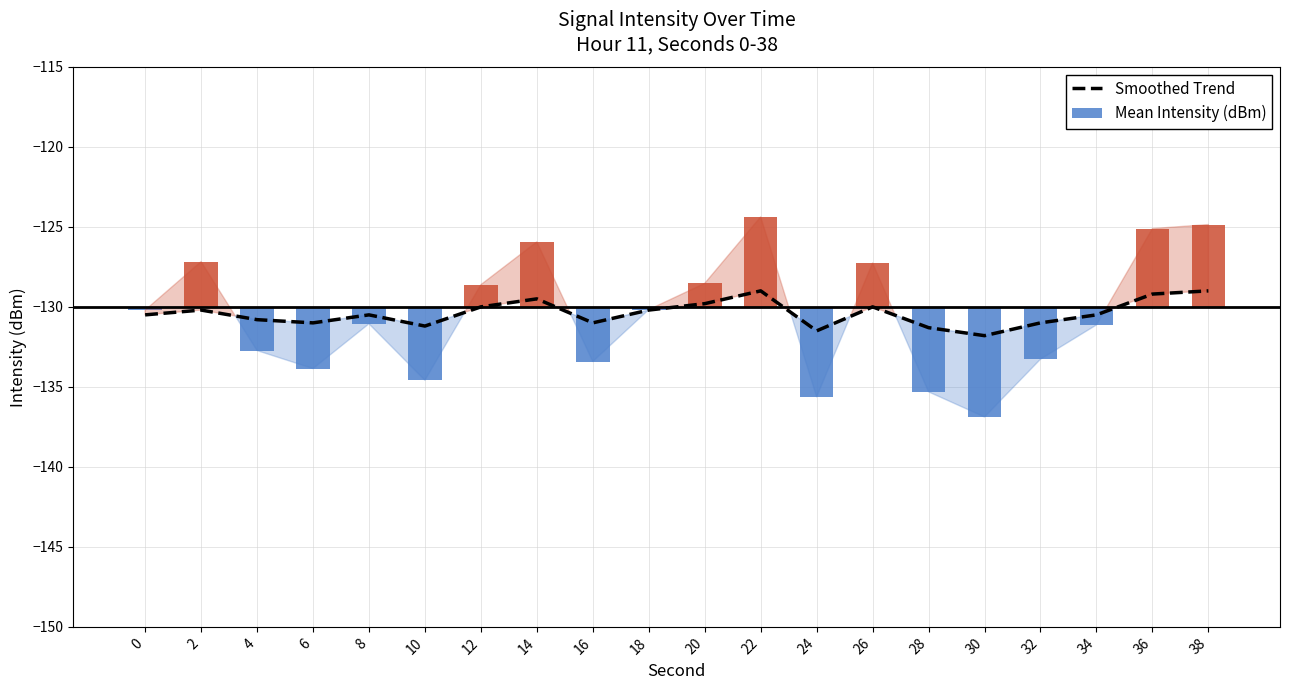

The chart shows a value of -131.2 at 10. True or false?

True